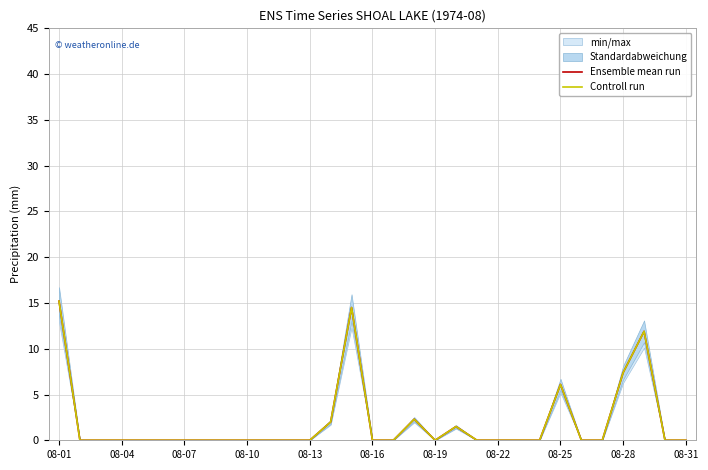

At which label does Ensemble mean run reach its peak?

08-01